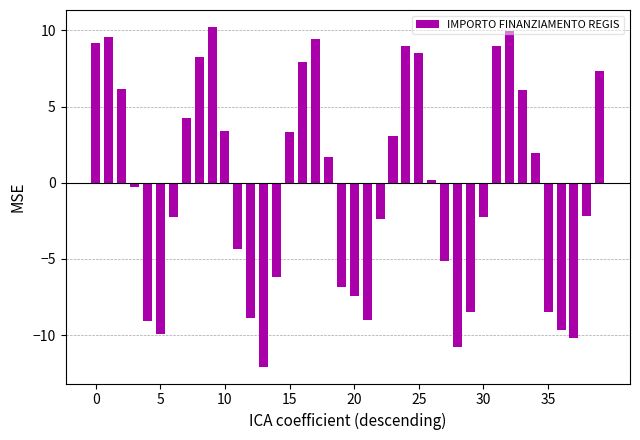

What is the difference between the second highest and minimum values?

22.0